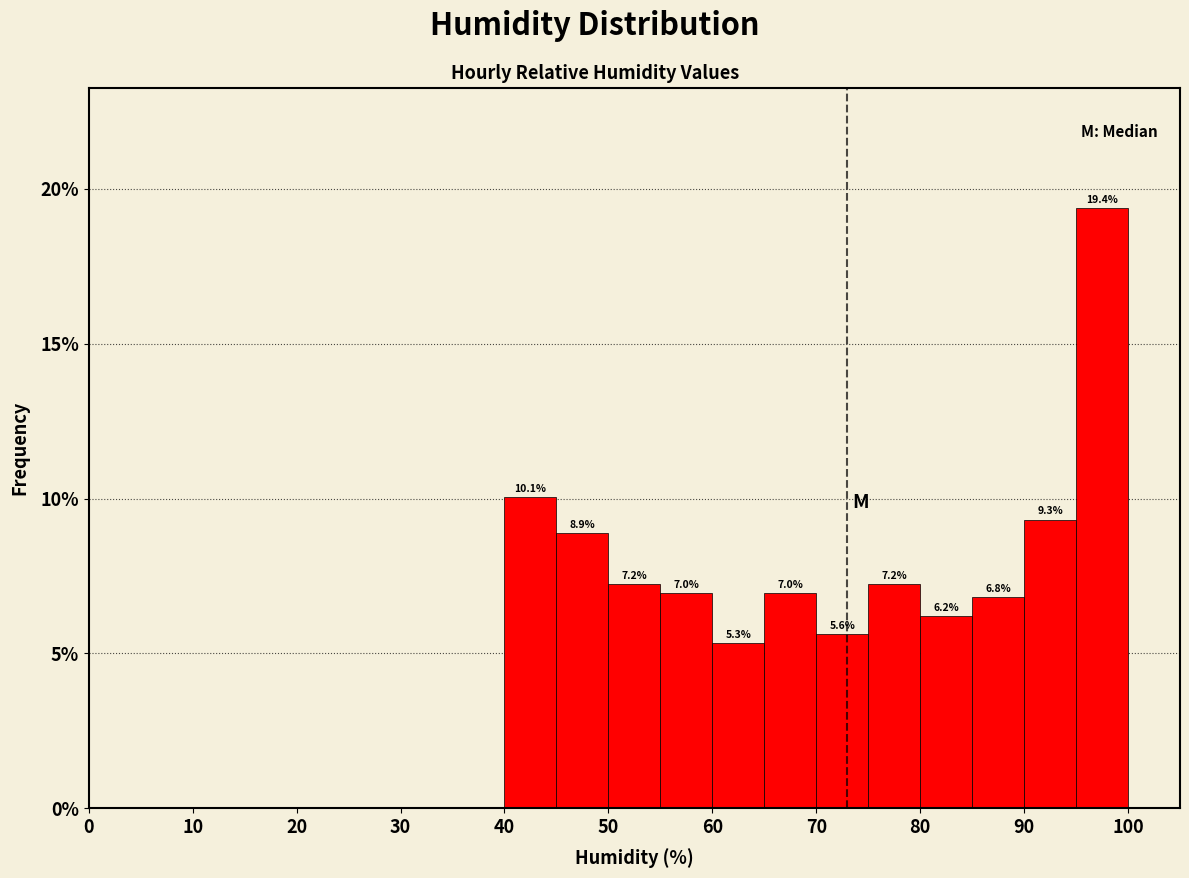

Over which range of the x-axis is the bar tallest?

95 to 100